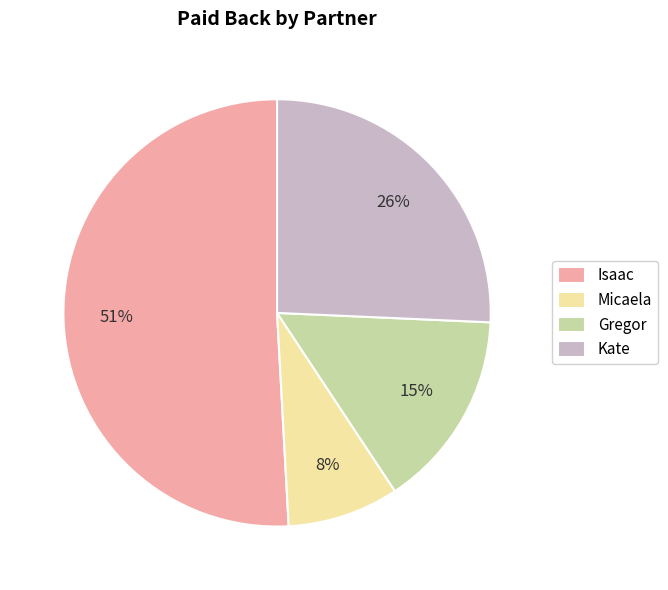

Combined, do Gregor and Micaela account for over 50%?

No